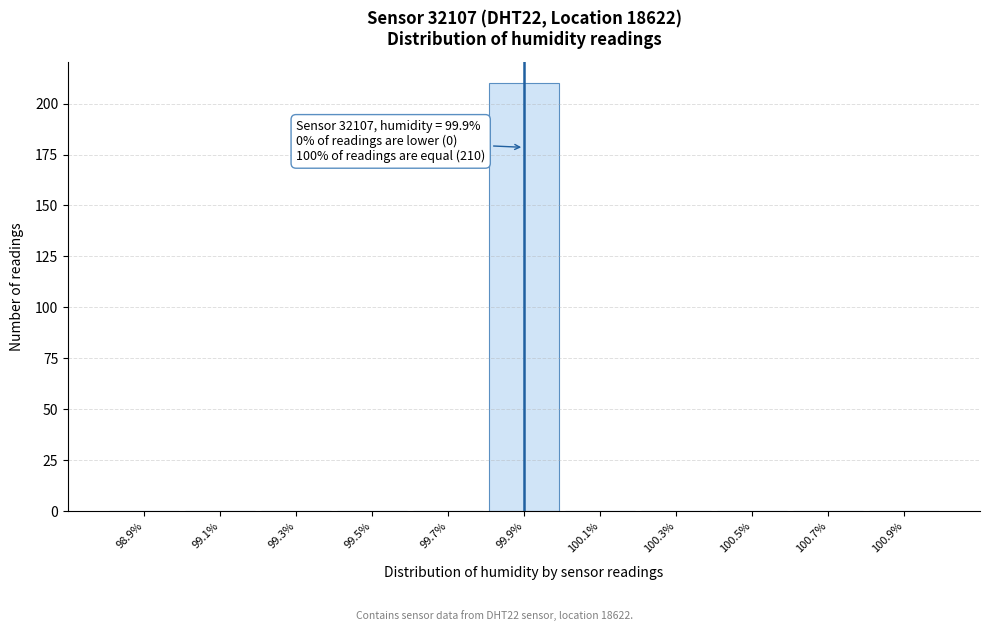

Which range on the x-axis has the tallest bar?

99.8 to 100.0